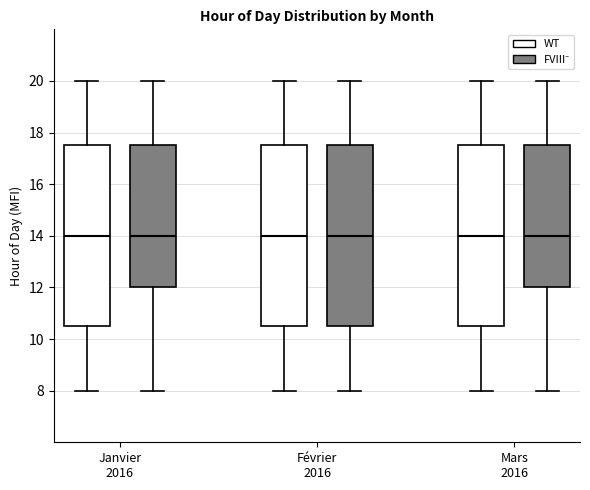

Reading left to right, transcribe this box plot: for each box, give where its median line is, the range the box spans, and where its two whiskers end, as read against the y-axis. The values are not printed on the chart, so give them approximately, as read against the axis.

Janvier 2016 (WT): median 14.0, box 10.6 to 17.6, whiskers 8.0 to 20.0
Janvier 2016 (FVIII⁻): median 14.0, box 12.0 to 17.6, whiskers 8.0 to 20.0
Février 2016 (WT): median 14.0, box 10.6 to 17.6, whiskers 8.0 to 20.0
Février 2016 (FVIII⁻): median 14.0, box 10.6 to 17.6, whiskers 8.0 to 20.0
Mars 2016 (WT): median 14.0, box 10.6 to 17.6, whiskers 8.0 to 20.0
Mars 2016 (FVIII⁻): median 14.0, box 12.0 to 17.6, whiskers 8.0 to 20.0